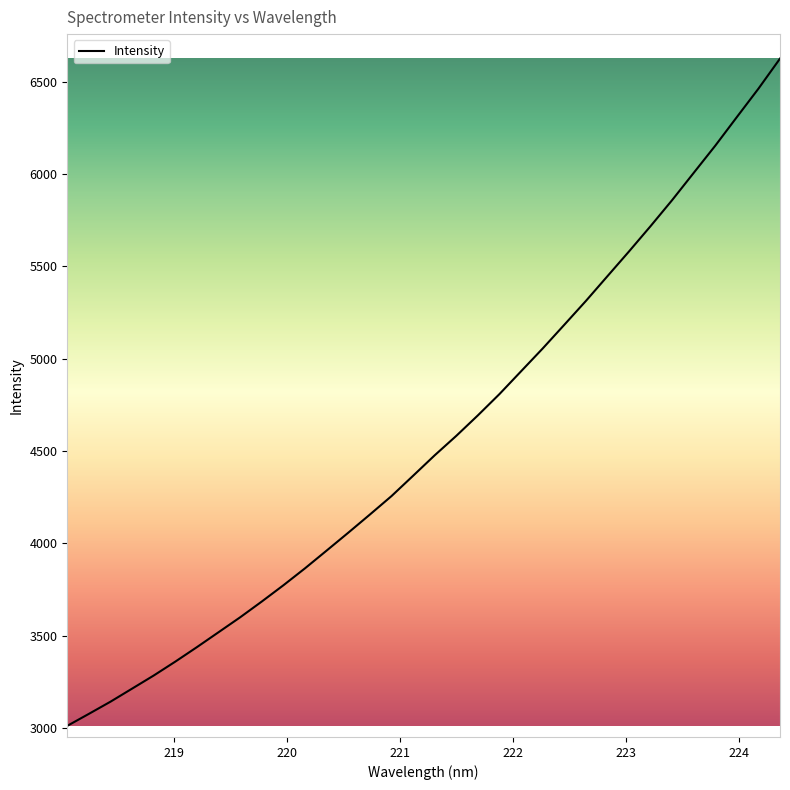

What is the minimum value shown in the chart?

3012.4